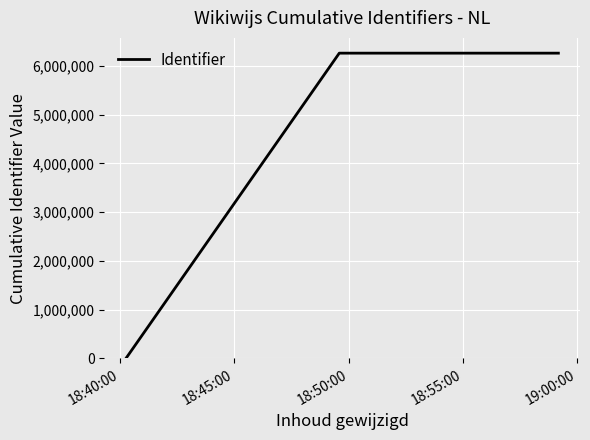

What is the sum of all values?

31297881